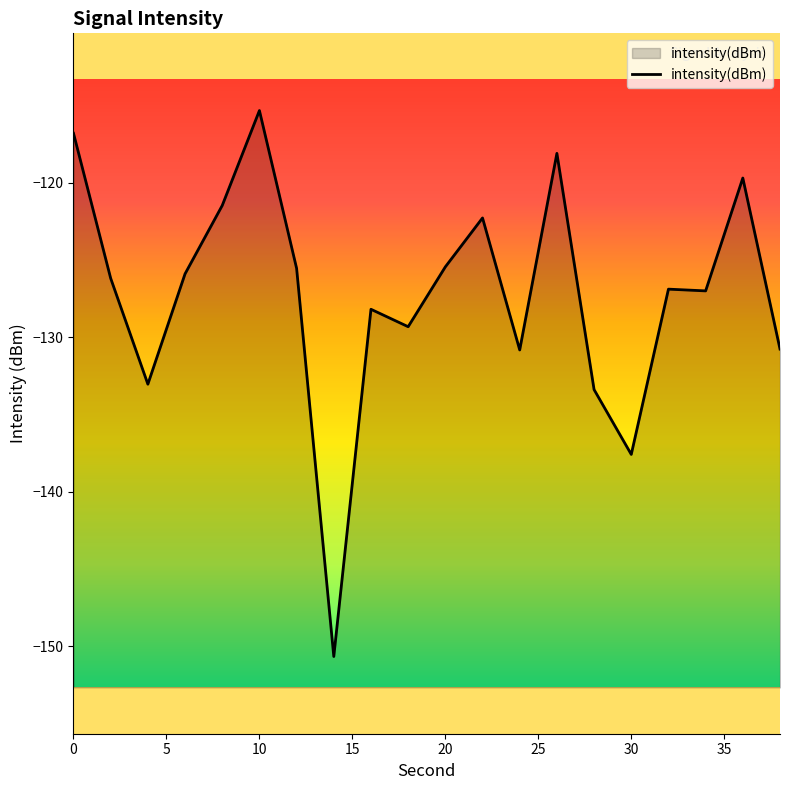

What is the difference between the values at 32 and 4?

6.2